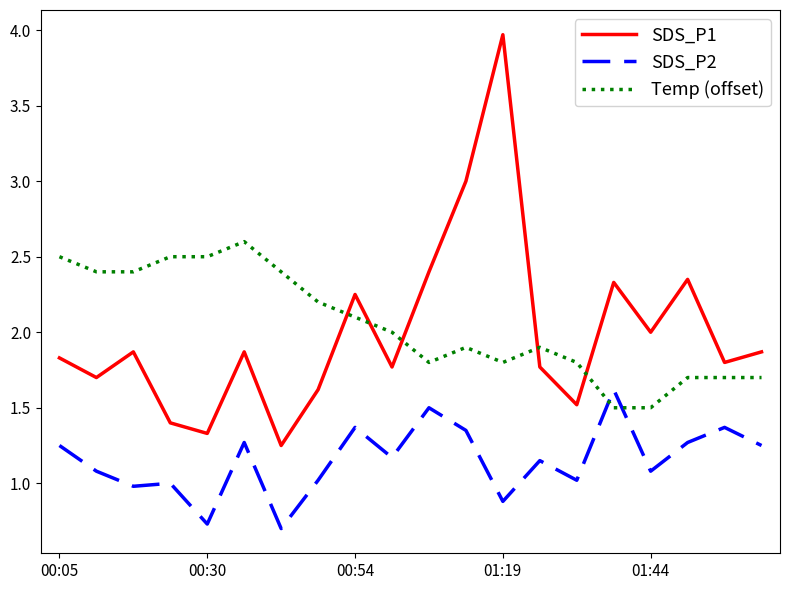

True or false: SDS_P1 and Temp (offset) cross at least once.

True